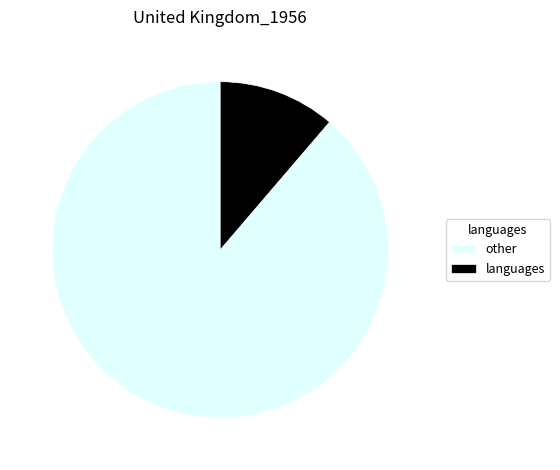

Which slice represents more than half of the pie?

other